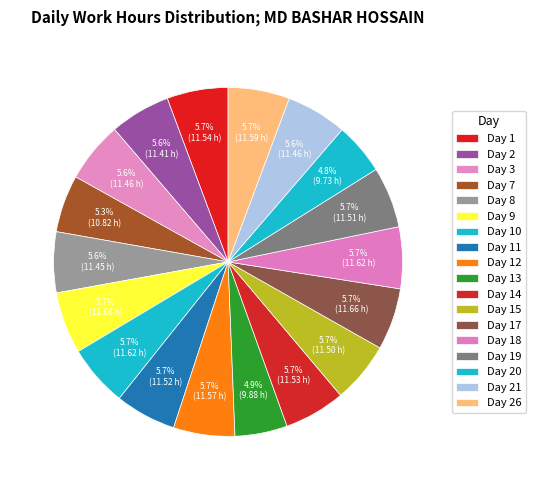

How many segments does this pie chart have?

18